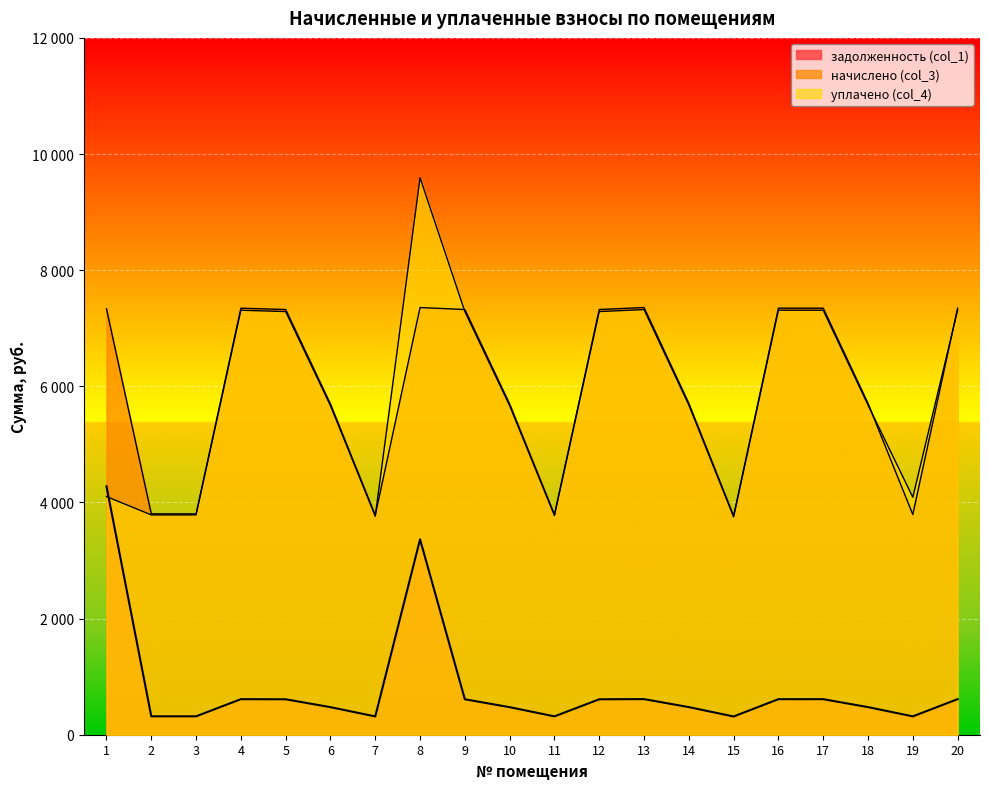

True or false: начислено (col_3) and задолженность (col_1) cross at least once.

False